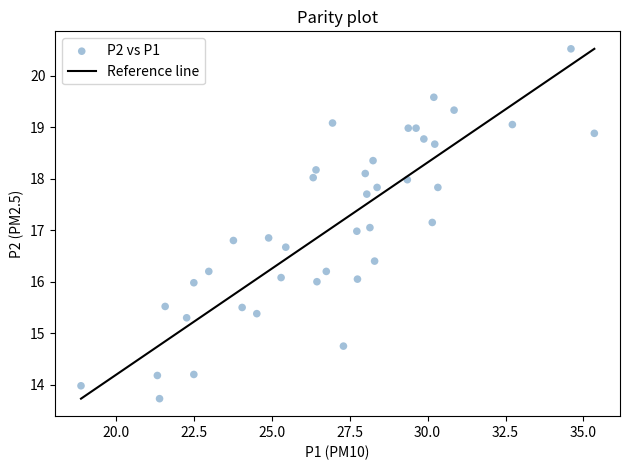

What is the range of Y values (max minus min)?

6.8